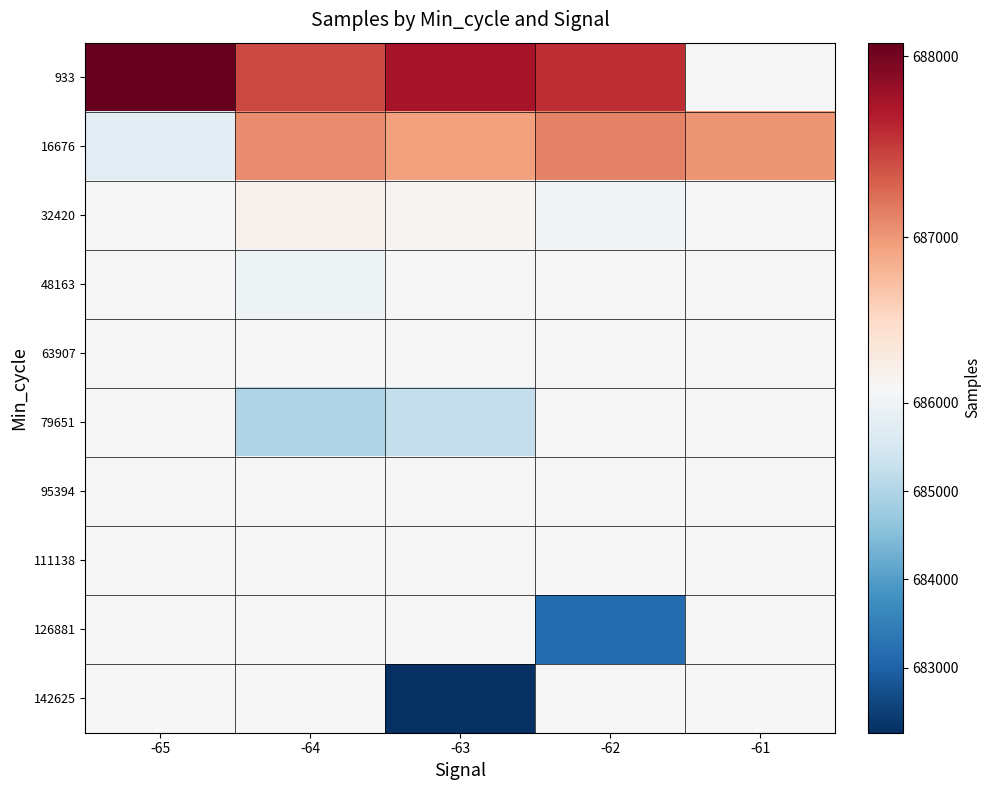

Which series has the largest total across all categories?

933